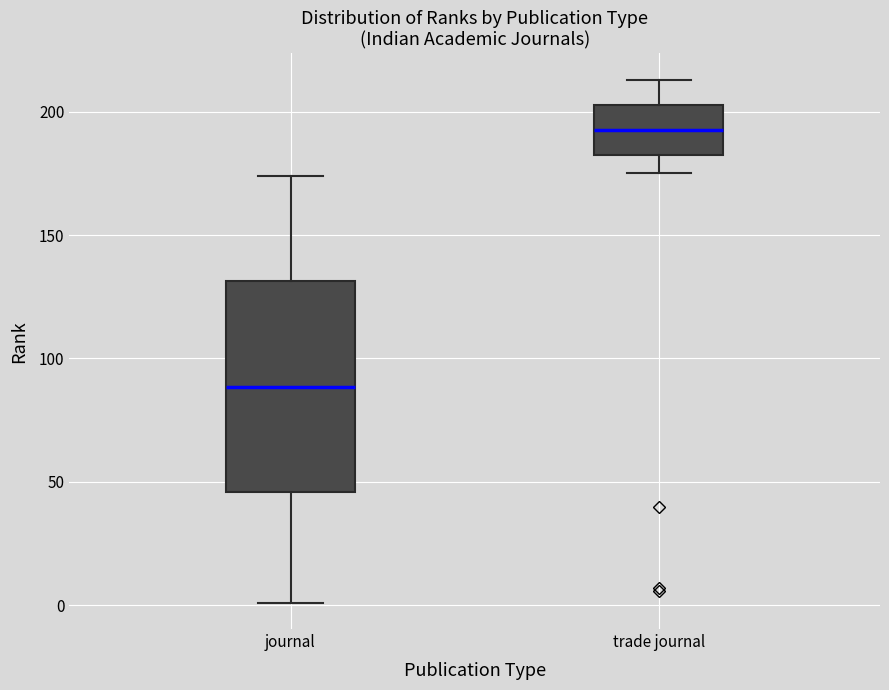

Where is the upper edge of the box for journal on the y-axis? The values are not printed on the chart, so give them approximately, as read against the axis.

130